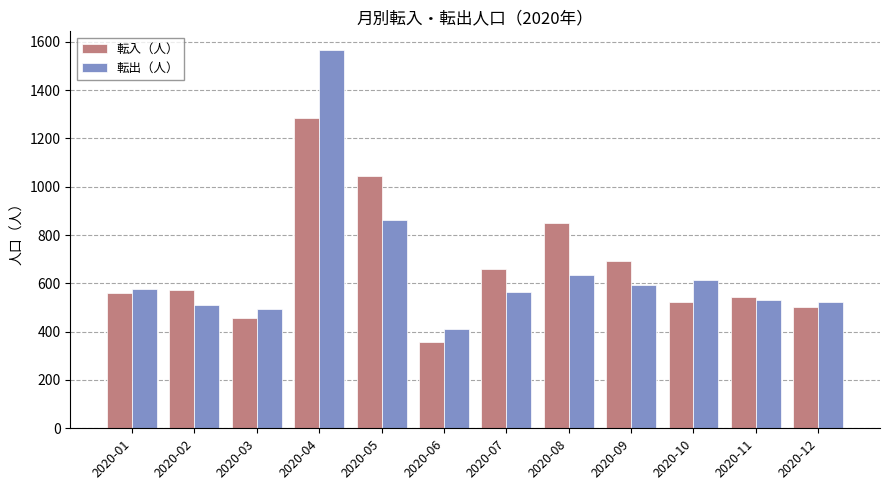

Which category has the highest value in the 転入（人） series?

2020-04